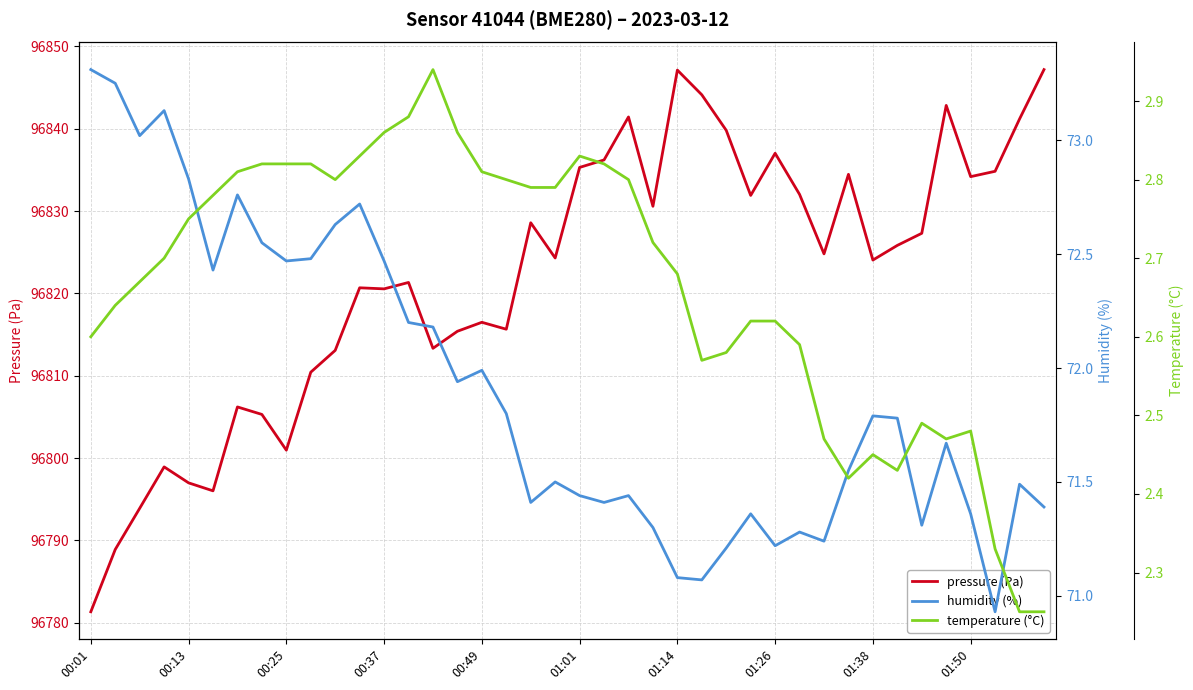

What are all the series names shown in the legend?

pressure (Pa), humidity (%), temperature (°C)